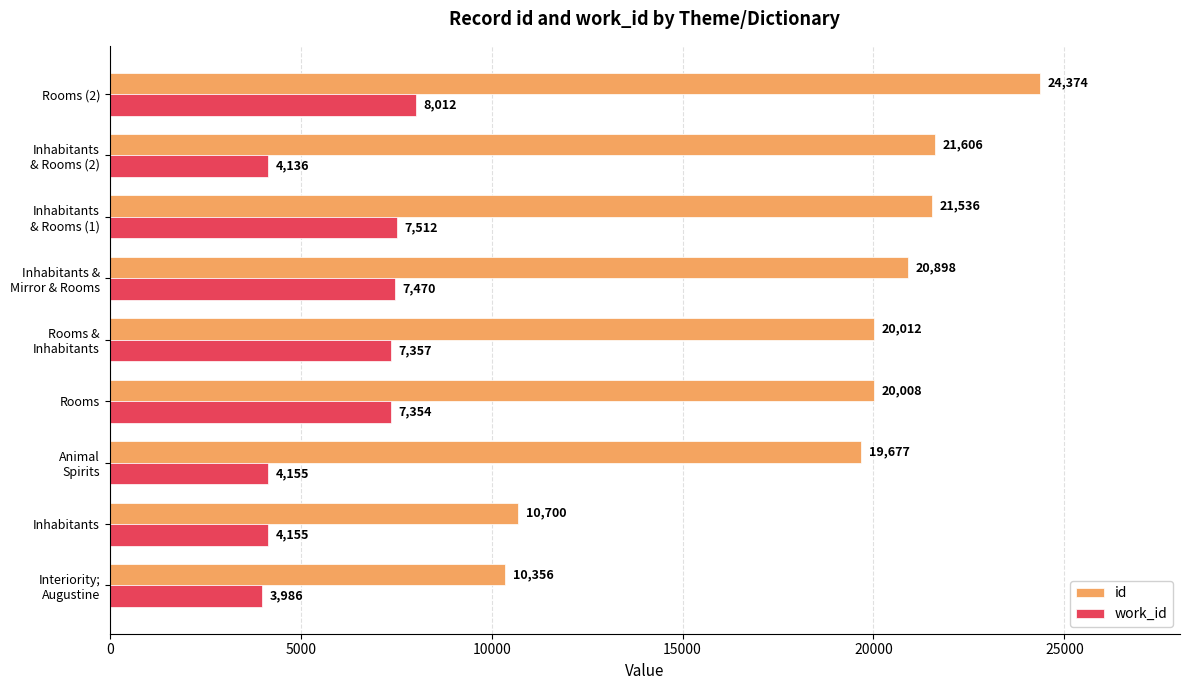

What is the difference between the maximum and minimum values in the work_id series?

4026